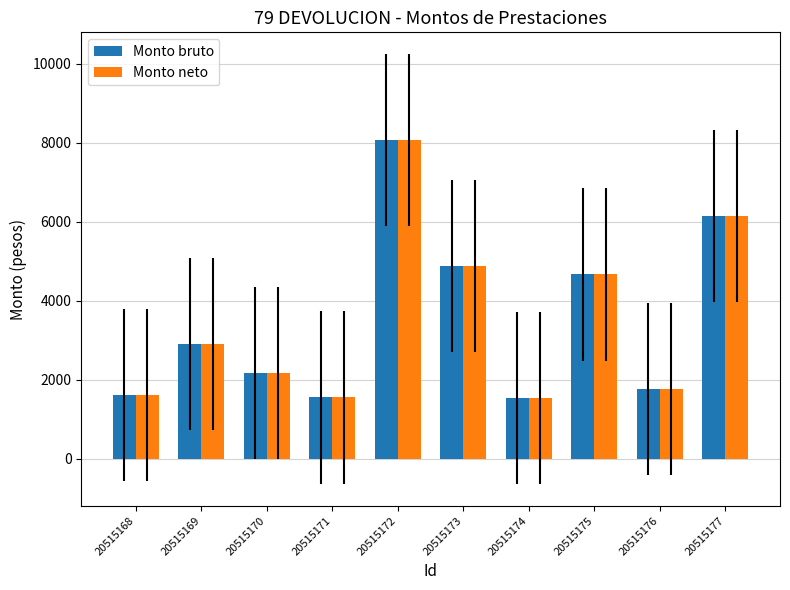

What is the difference between the second highest and minimum values in the Monto bruto series?

4599.8